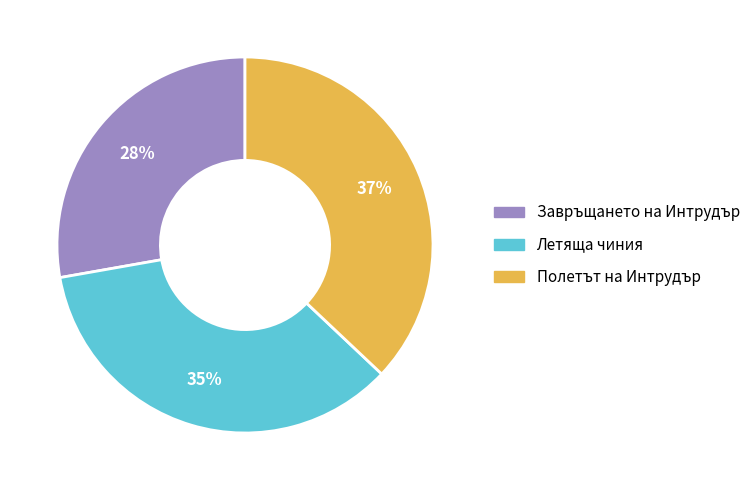

Is it true that Завръщането на Интрудър is 28% of the pie?

True